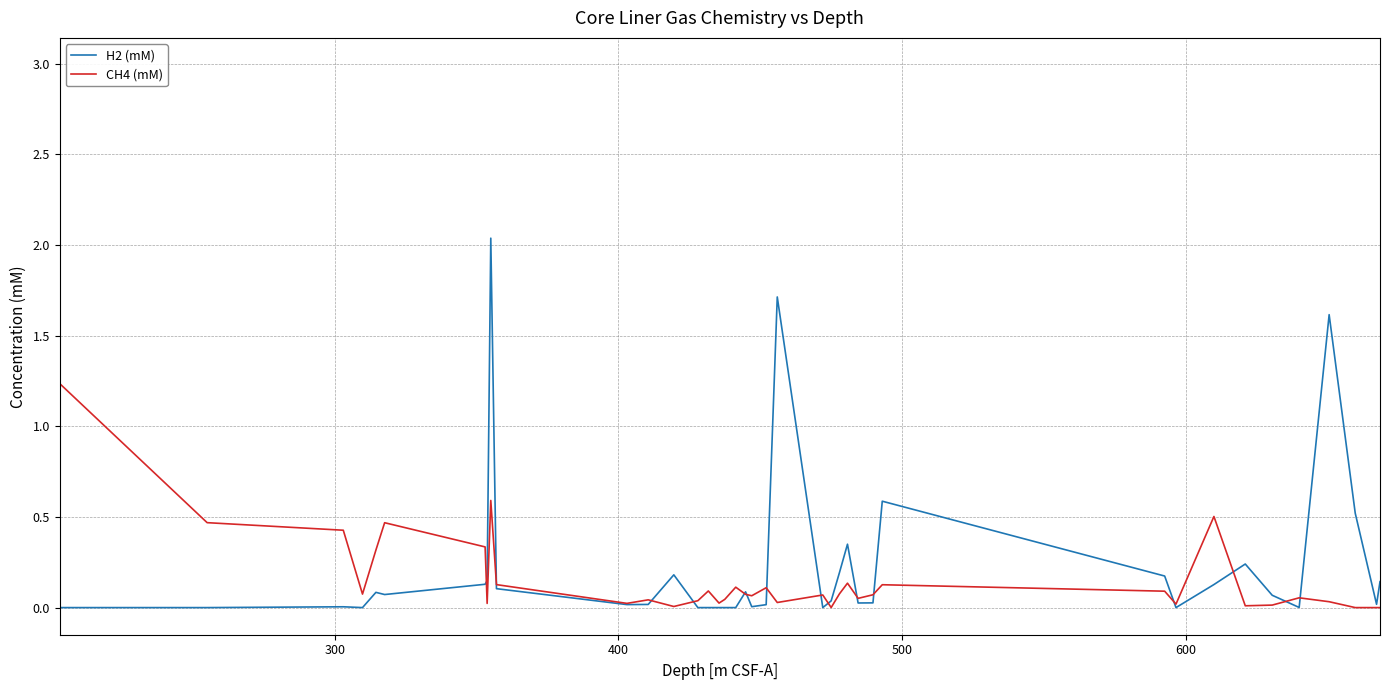

How many data points does each series have?

40